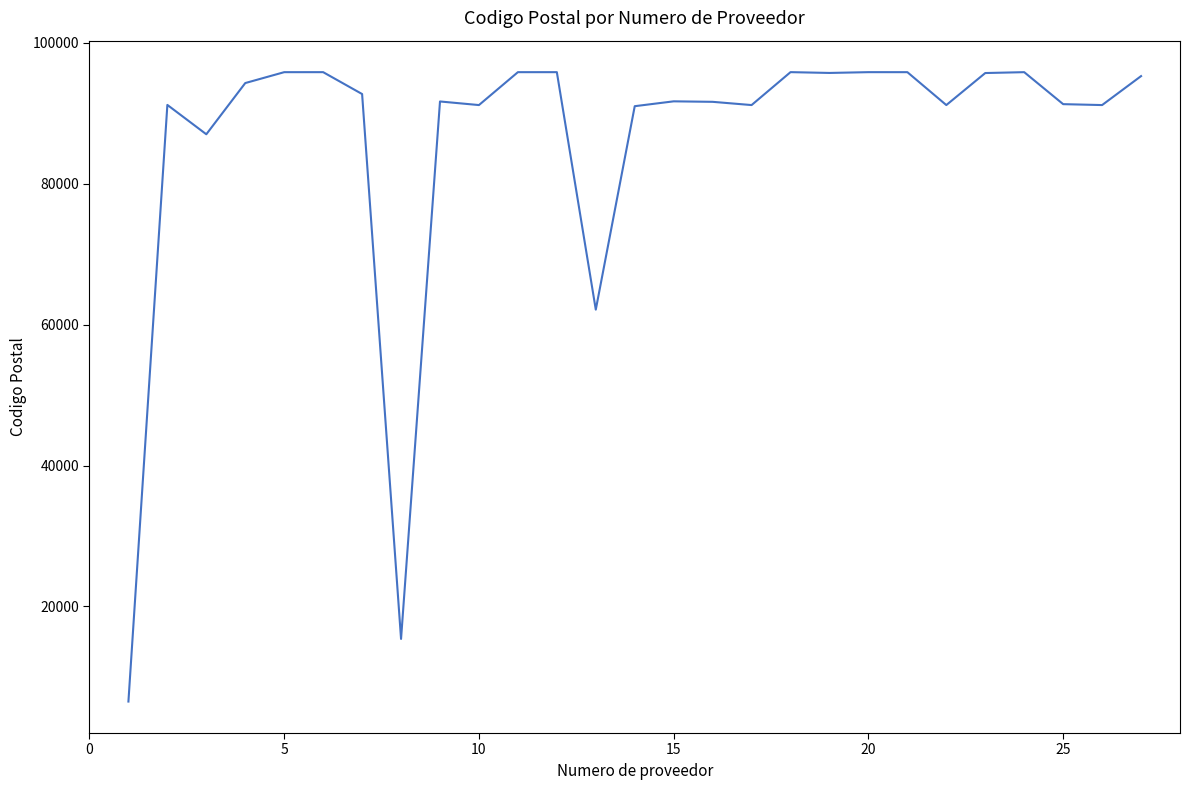

What is the difference between the maximum and minimum values?

89344